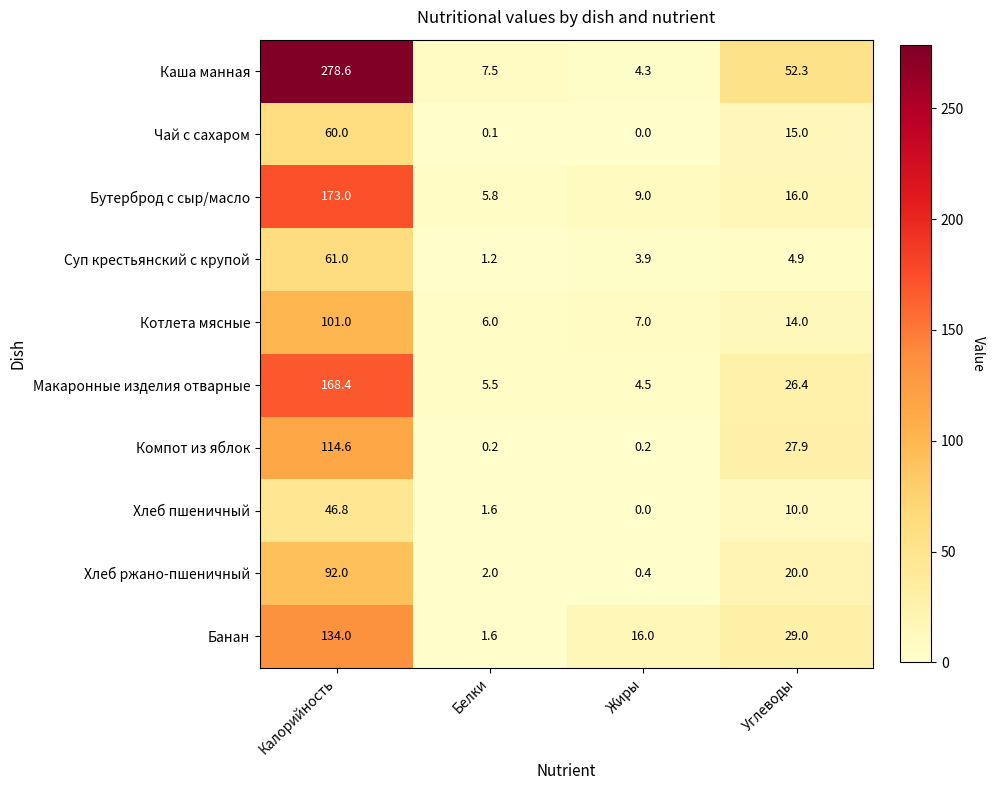

Which series has the largest total across all categories?

Каша манная